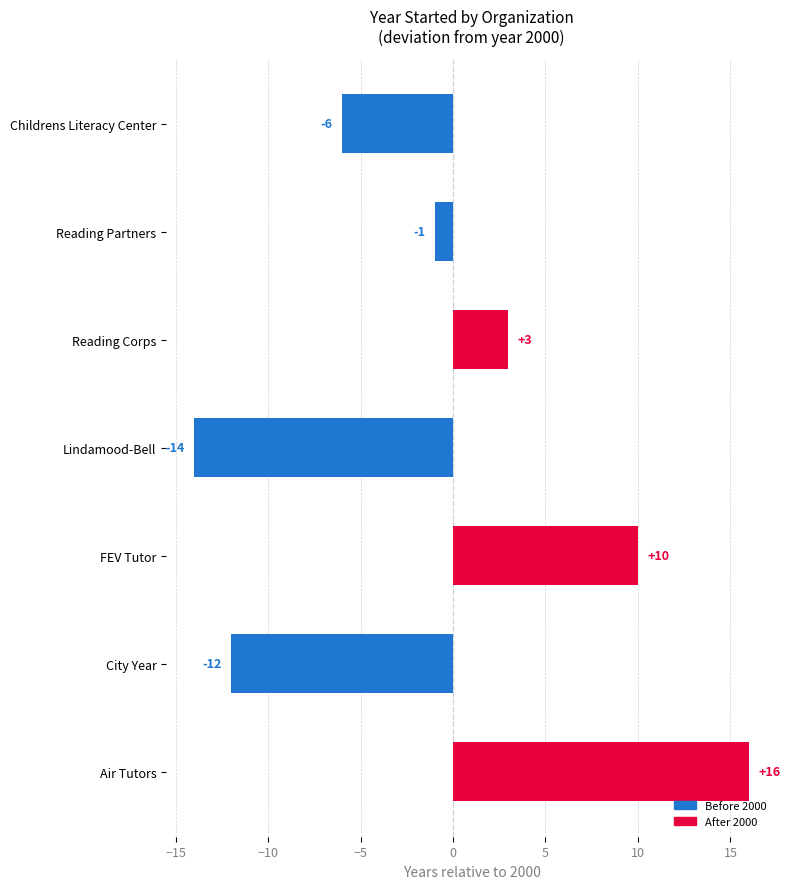

What is the average value?

-1